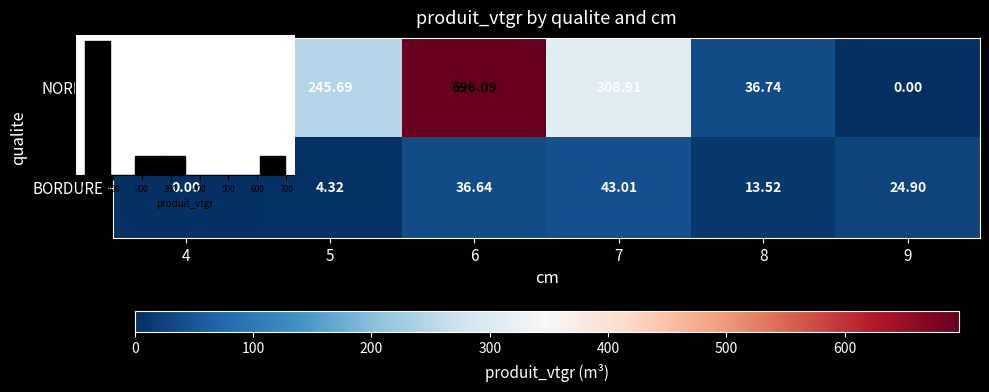

Rank the series by their maximum value, from highest to lowest.

NORMAL, BORDURE